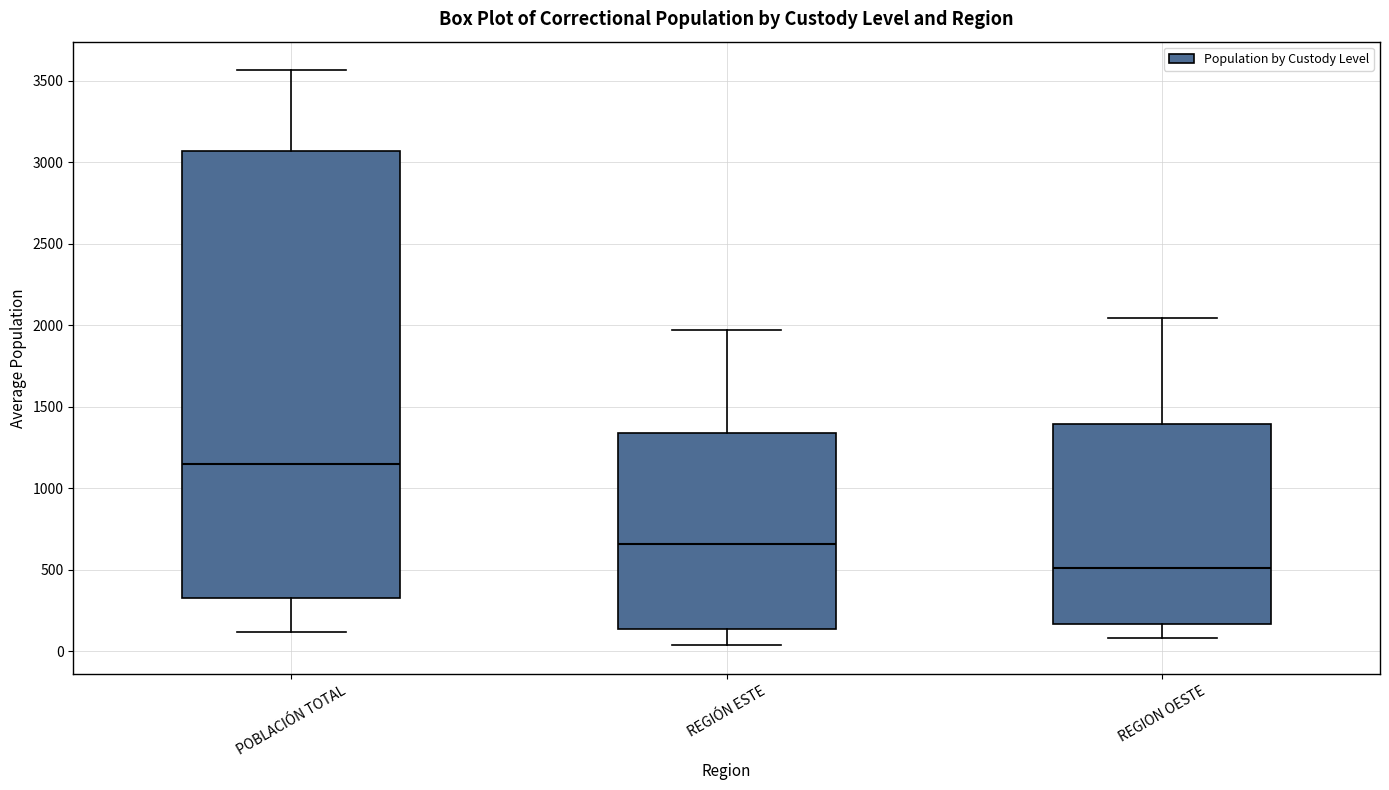

Reading left to right, transcribe this box plot: for each box, give where its median line is, the range the box spans, and where its two whiskers end, as read against the y-axis. The values are not printed on the chart, so give them approximately, as read against the axis.

POBLACIÓN TOTAL: median 1150, box 300 to 3050, whiskers 100 to 3550
REGIÓN ESTE: median 650, box 150 to 1350, whiskers 50 to 1950
REGION OESTE: median 500, box 150 to 1400, whiskers 100 to 2050